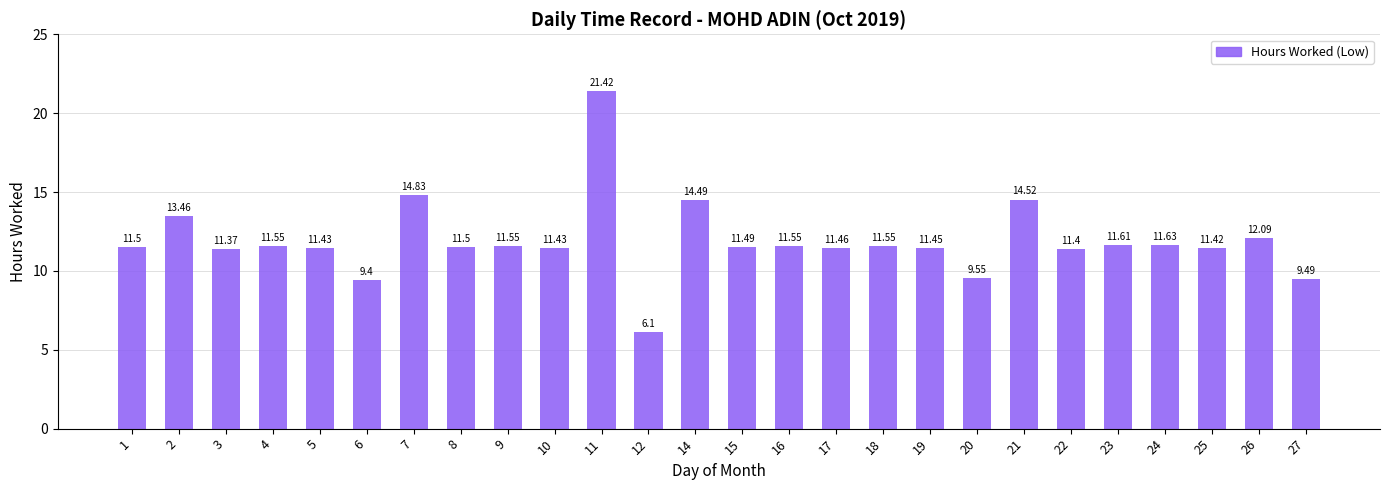

What is the sum of the values at 11 and 14?

35.9